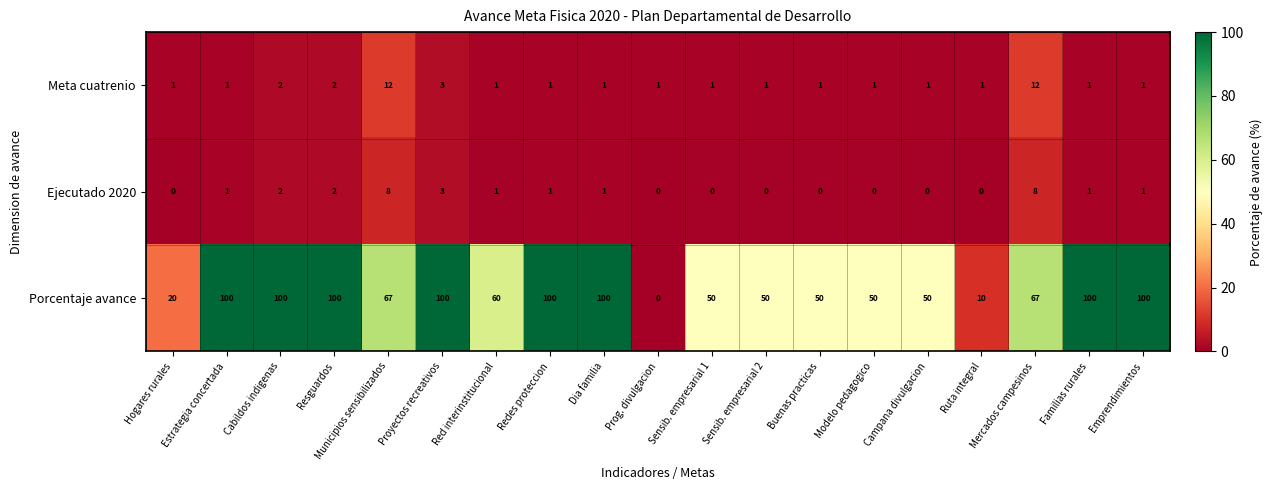

Is it true that Porcentaje avance equals 100 at Cabildos indigenas?

True